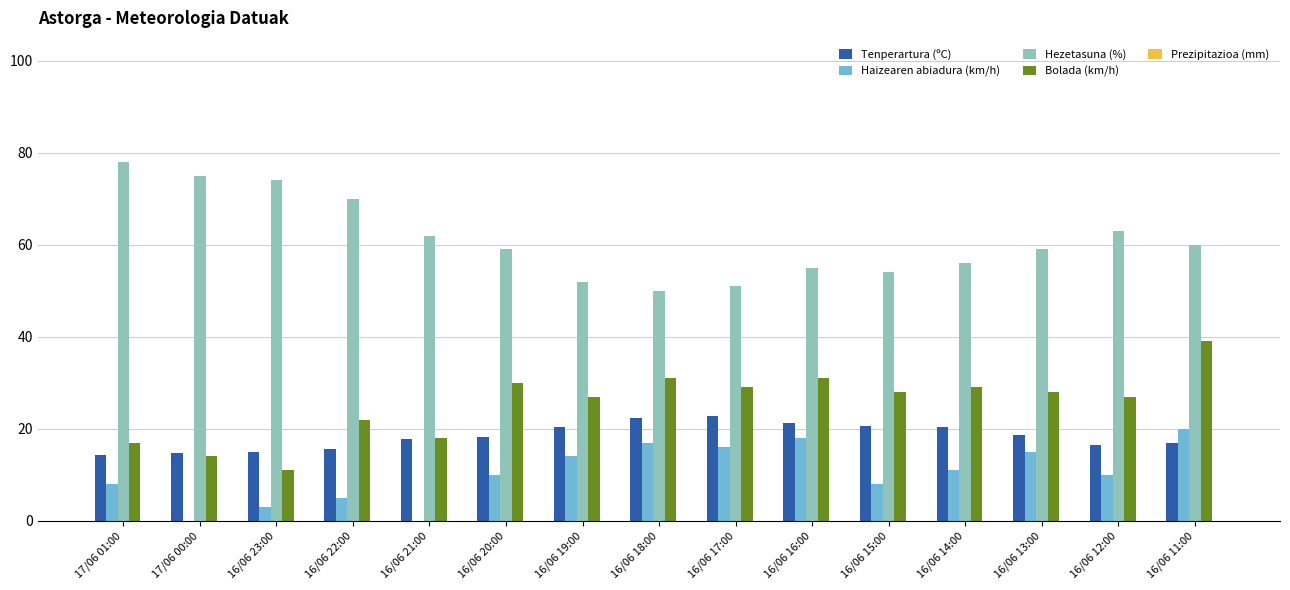

What is the spread (max minus min) of values at 16/06 15:00?

46.0